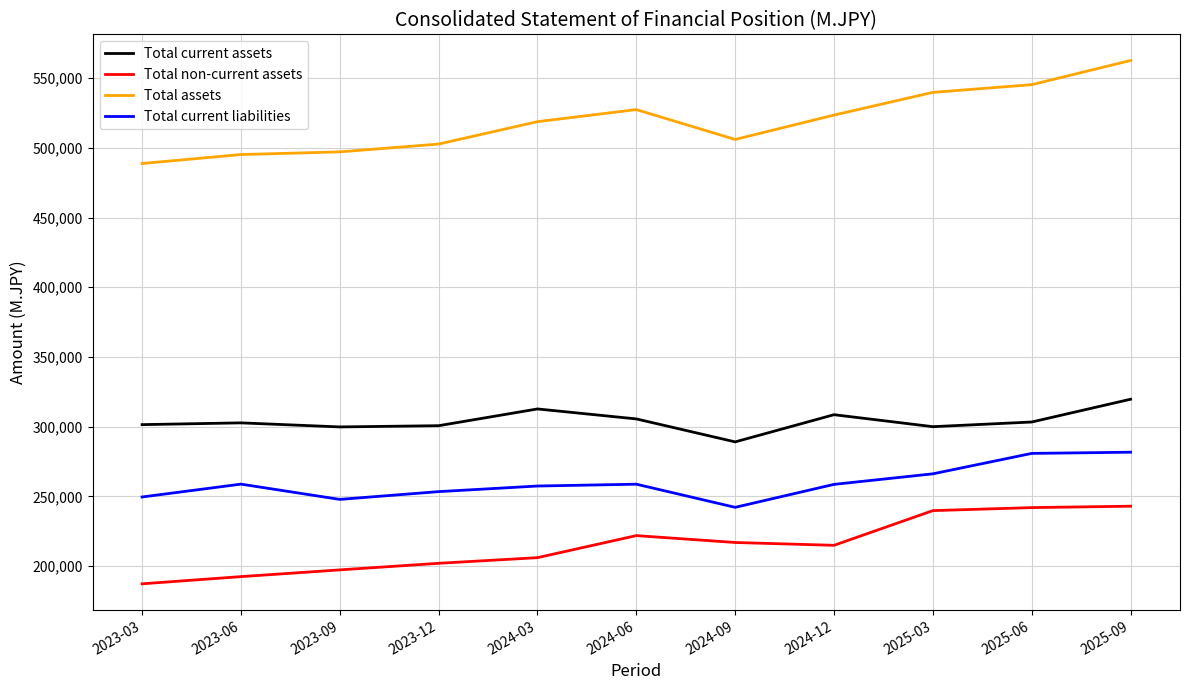

True or false: Total current liabilities and Total assets cross at least once.

False